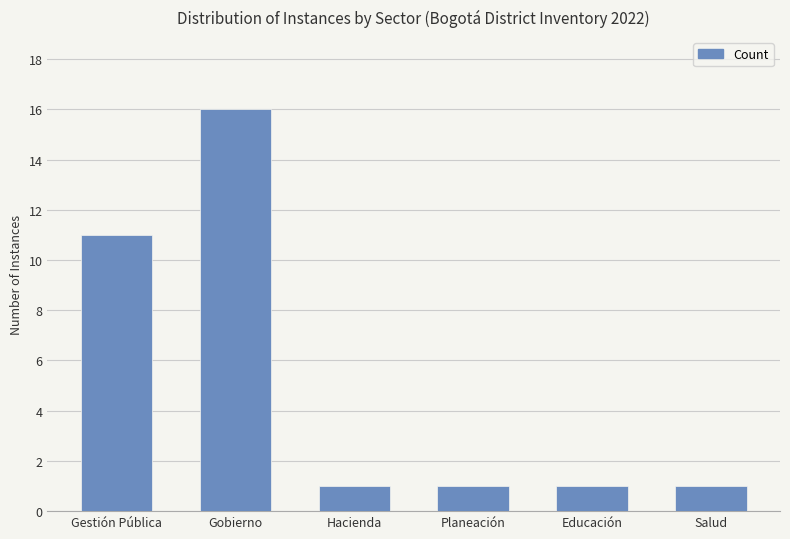

How many bars are there in total?

6